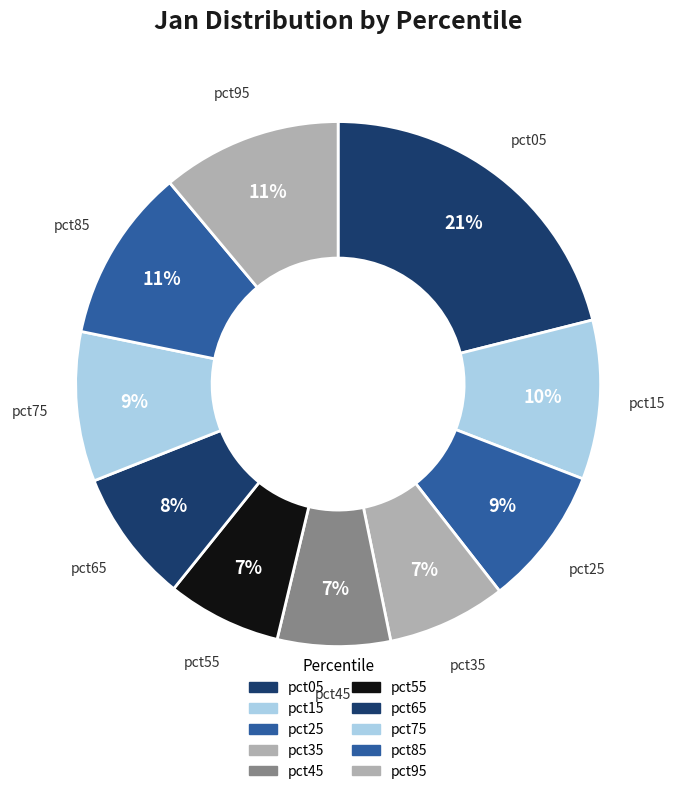

The pct05 slice represents 35% of the pie. True or false?

False